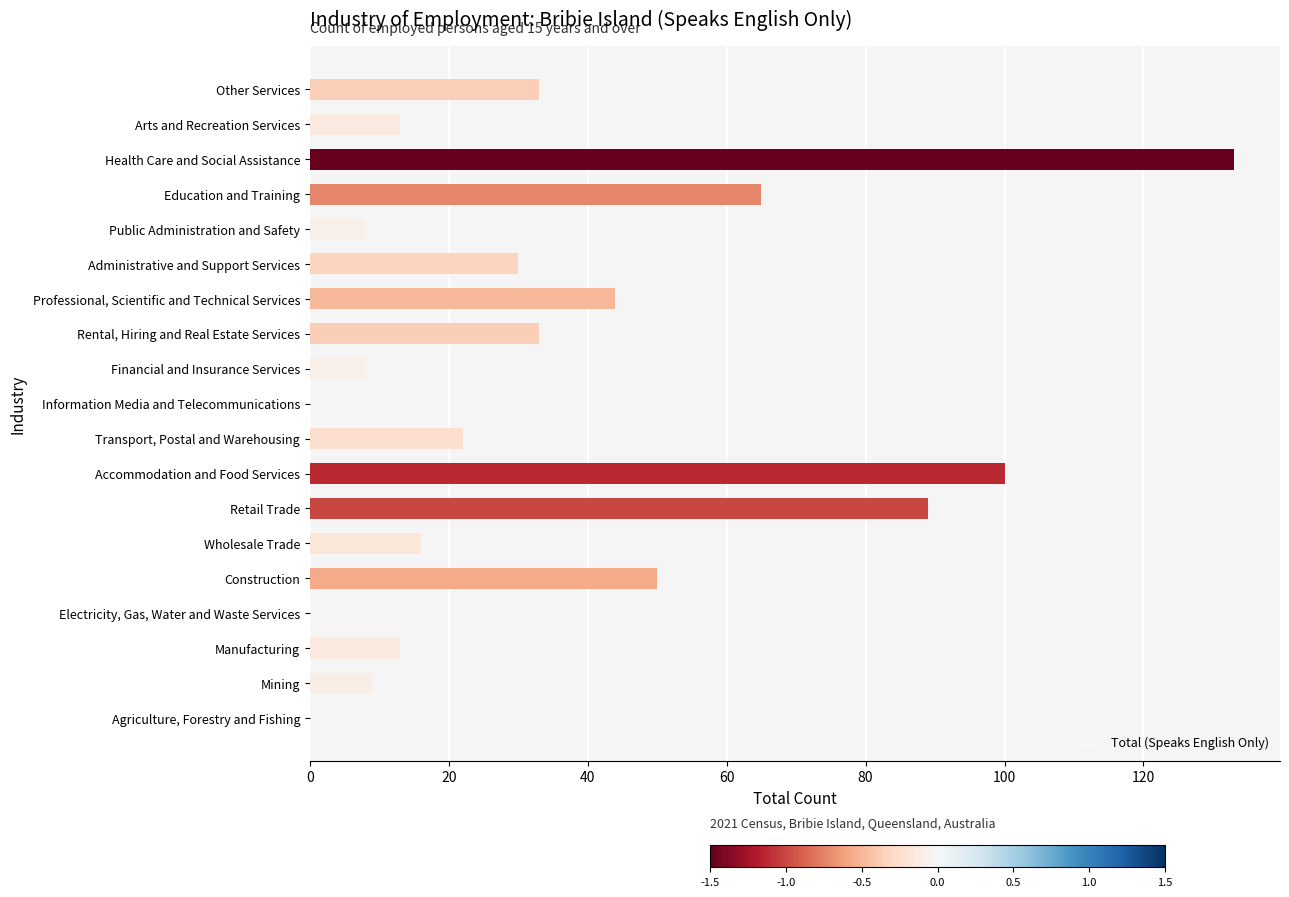

Which has a higher value, Information Media and Telecommunications or Other Services?

Other Services